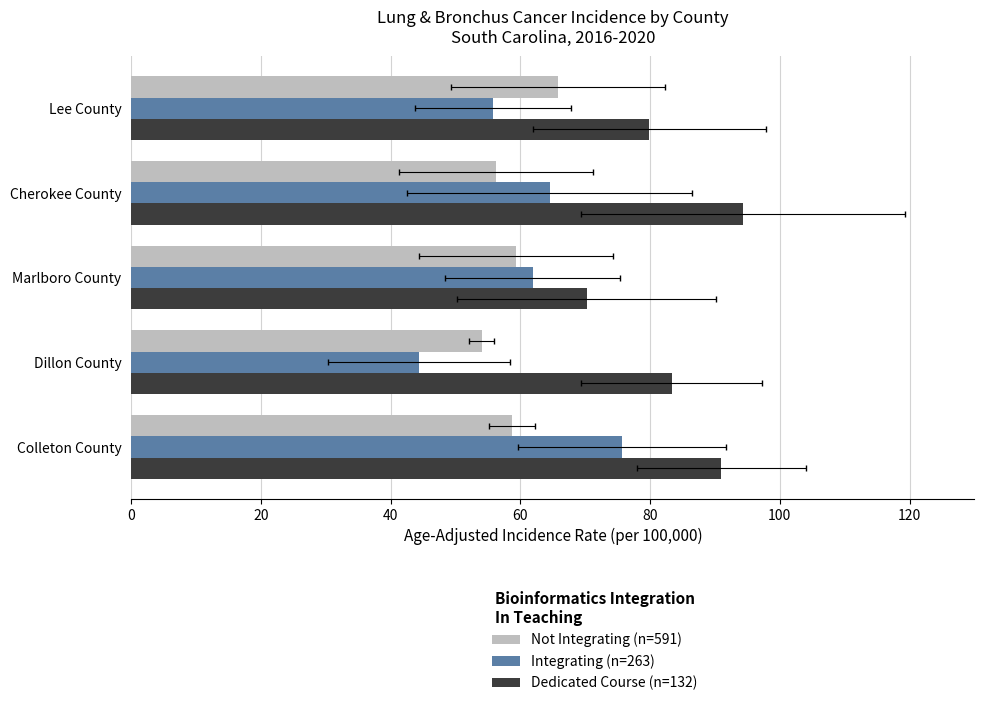

Reading left to right, what are all the values shown in this chart?

Not Integrating (n=591): 58.7	54.0	59.3	56.2	65.8
Integrating (n=263): 75.7	44.4	61.9	64.5	55.8
Dedicated Course (n=132): 91.0	83.3	70.2	94.3	79.9